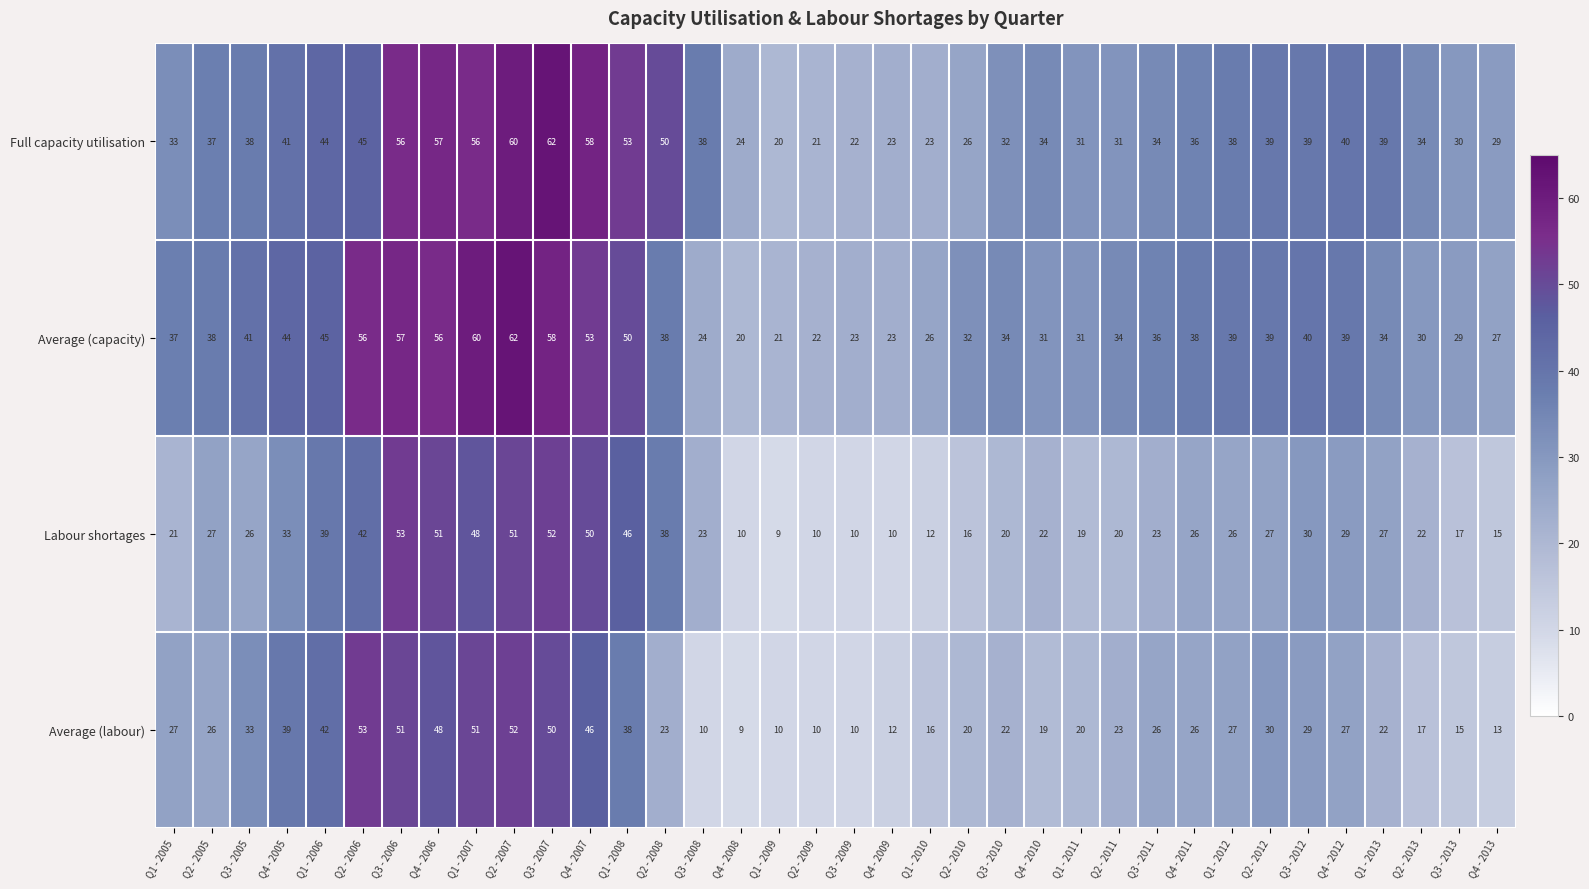

What is the spread (max minus min) of values at Q1 - 2007?

12